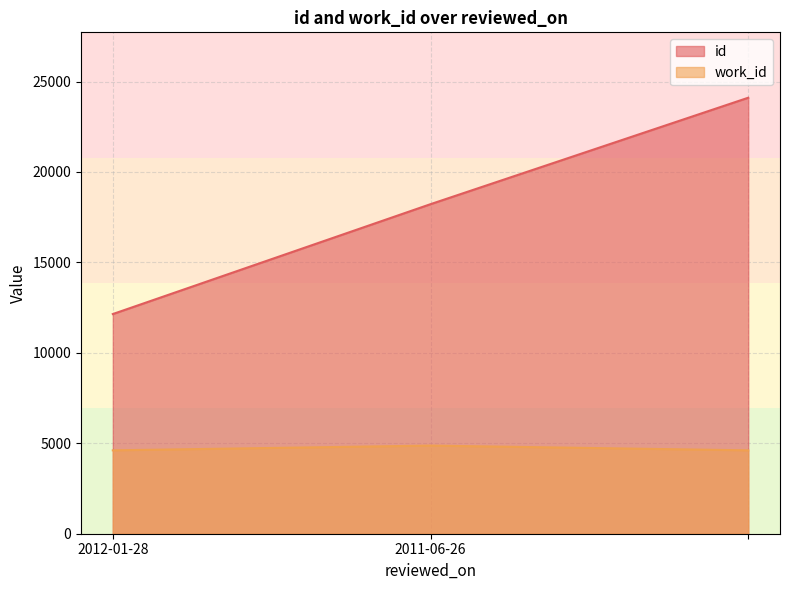

What position from the right is ?

1